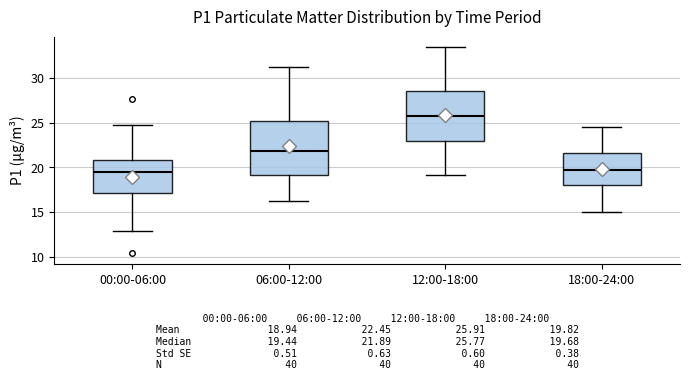

Which box has the highest median line?

12:00-18:00